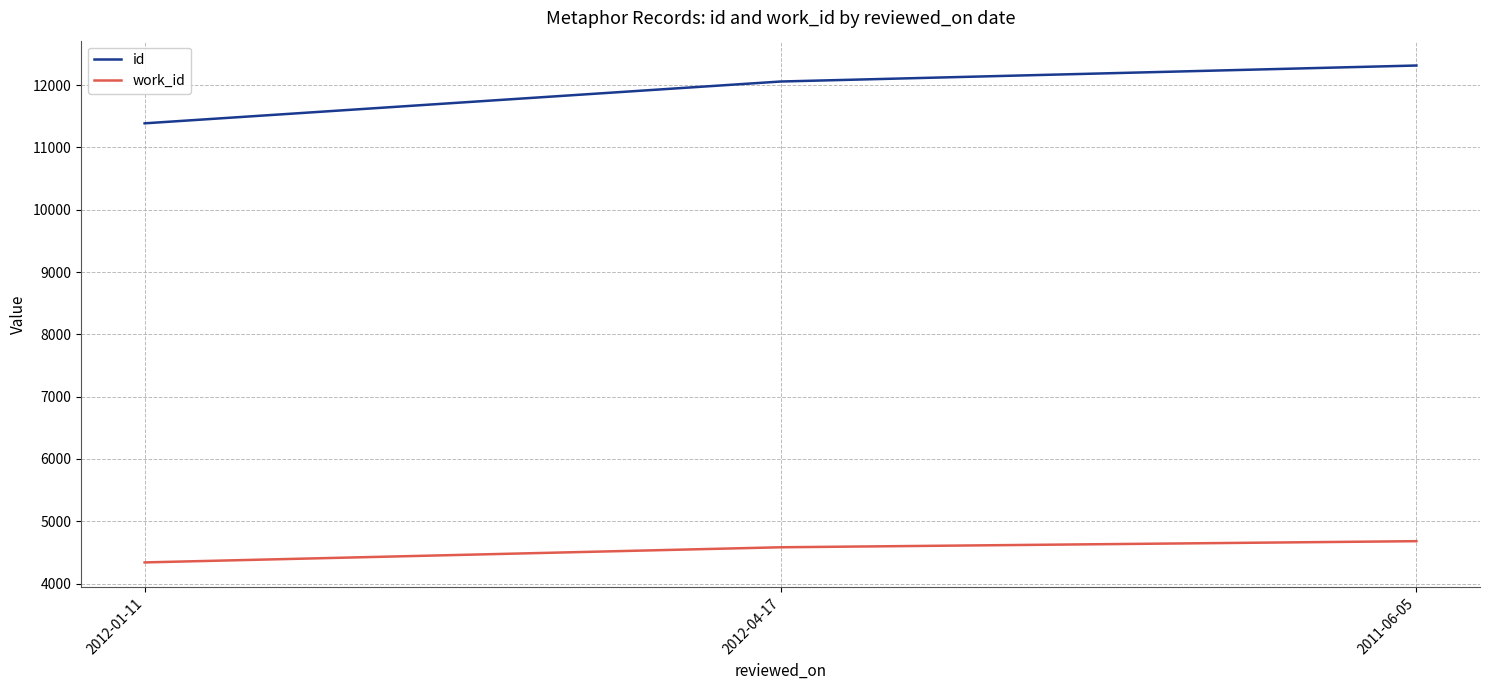

What is the approximate value of work_id at 2012-01-11?

4339